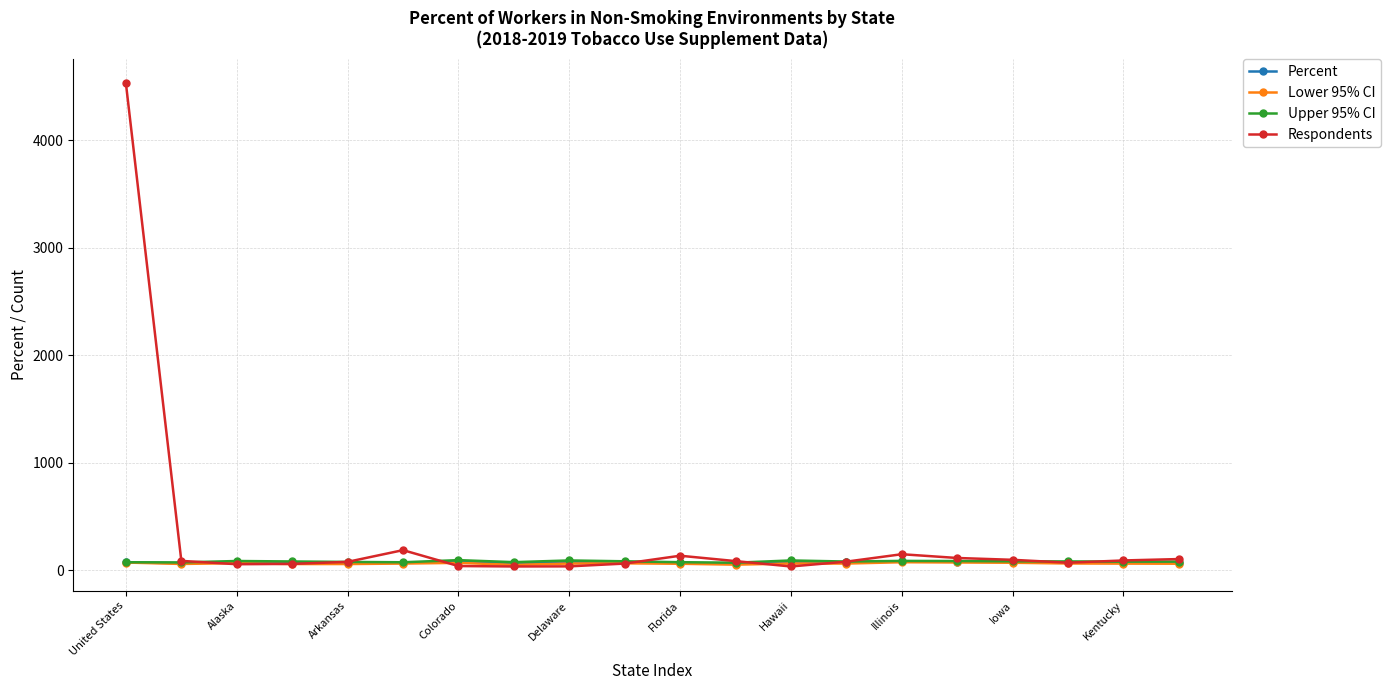

What is the value of the Respondents point at the 15th from the left?

149.0